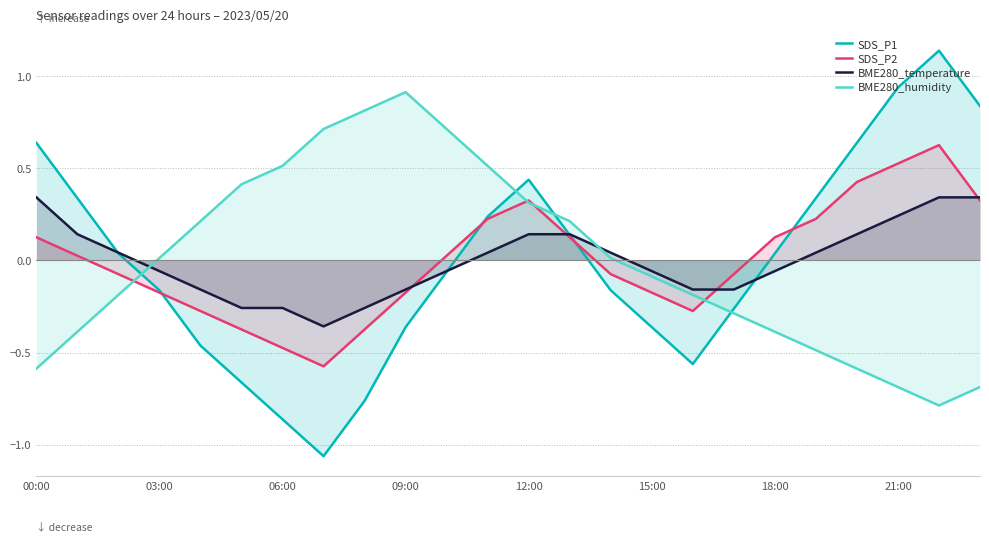

How many values in the SDS_P2 series are below 0?

12